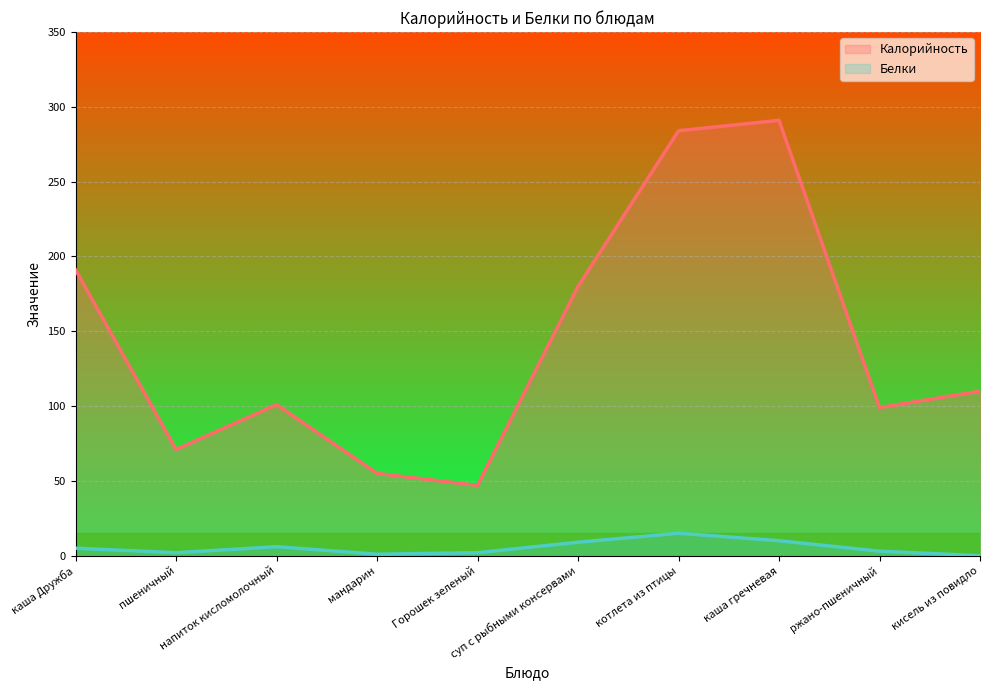

Is it true that Калорийность equals 18 at Горошек зеленый?

False